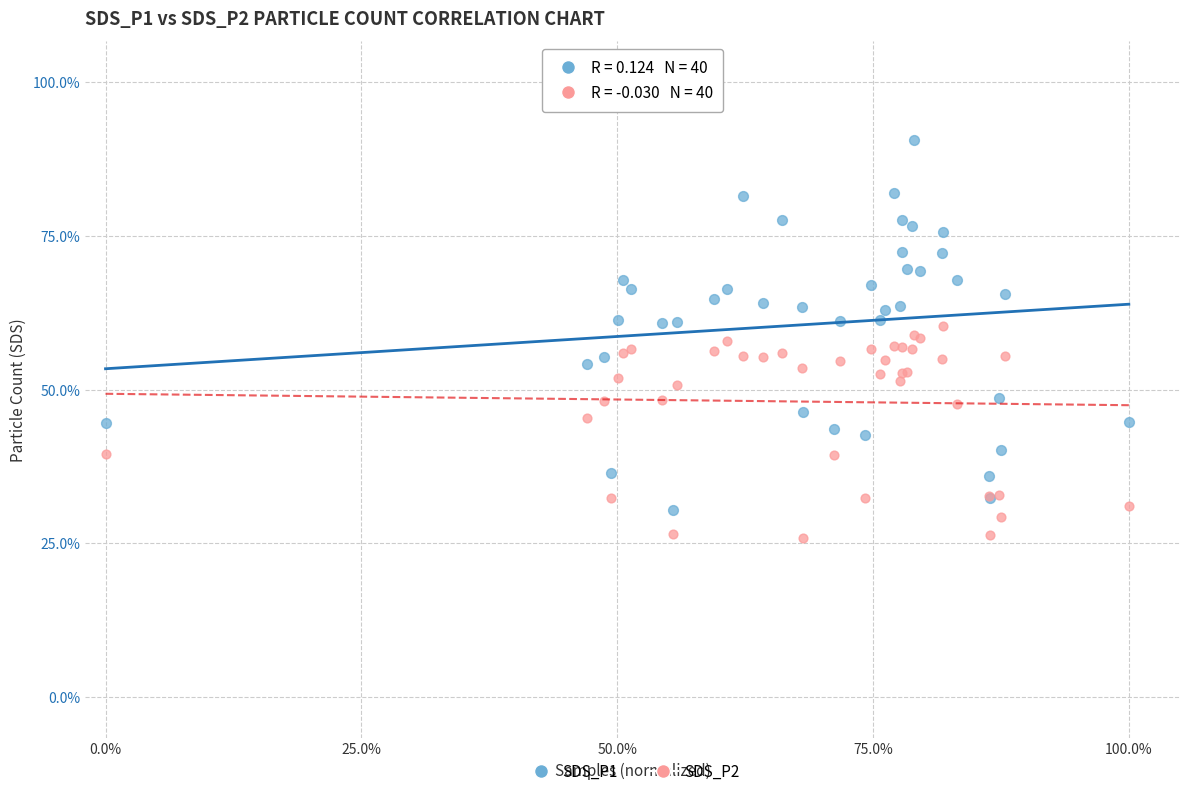

Which series contains the highest Y value?

SDS_P1